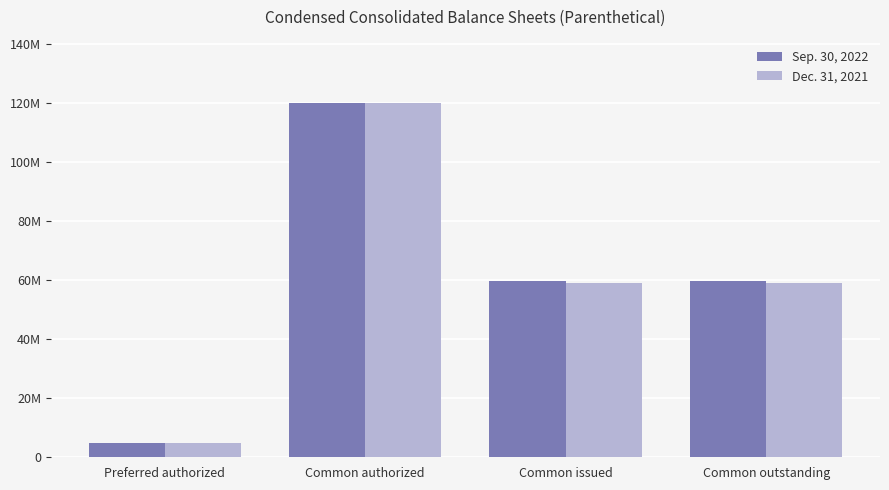

How many Sep. 30, 2022 values are between 59808492 and 120000000?

3